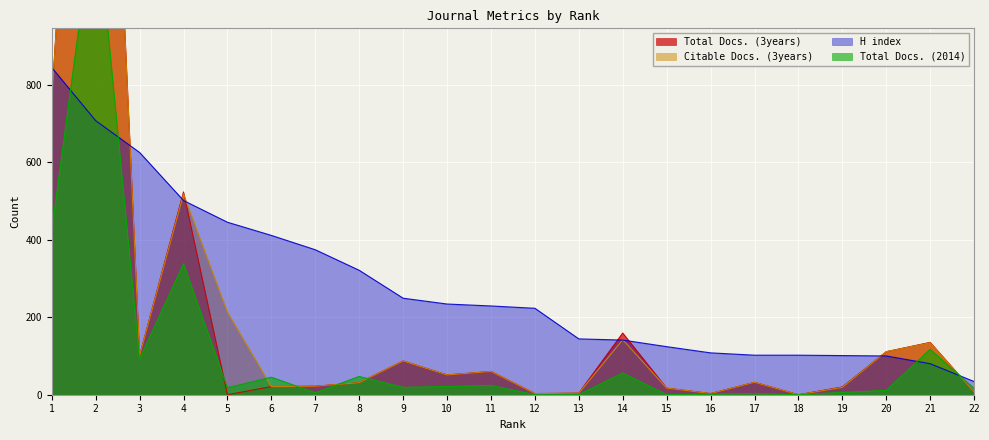

Where is the first local minimum for Total Docs. (2014)?

3